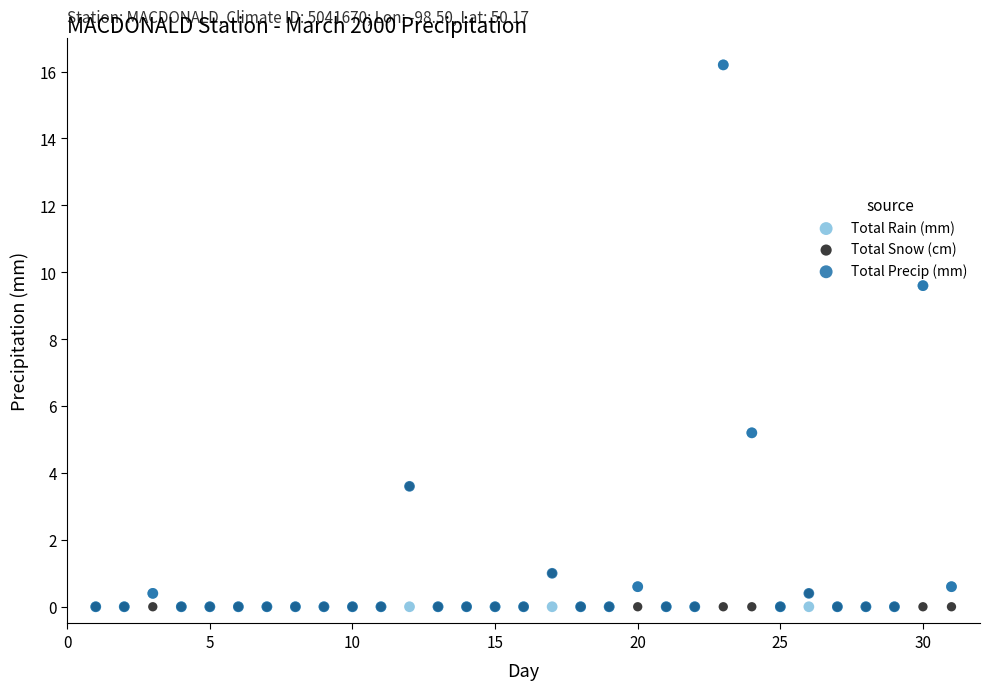

What are all the series names shown in the legend?

Total Rain (mm), Total Snow (cm), Total Precip (mm)